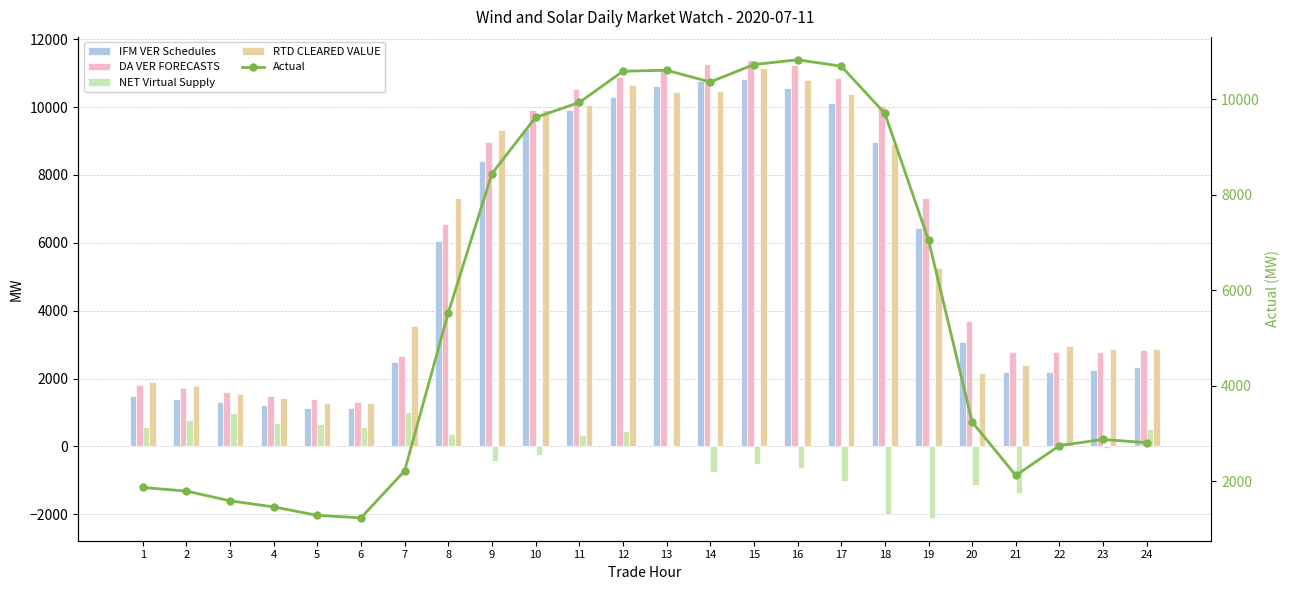

Reading right to left, extract all data points from this chart.

IFM VER Schedules: 24=2332.6	23=2260.1	22=2193.2	21=2184.4	20=3065.4	19=6448.6	18=8967.1	17=10120.3	16=10569.9	15=10838.1	14=10758.5	13=10630.3	12=10305.4	11=9905.3	10=9347.6	9=8414.0	8=6040.6	7=2482.2	6=1121.0	5=1135.1	4=1210.9	3=1297.4	2=1388.3	1=1474.5
DA VER FORECASTS: 24=2850.4	23=2789.8	22=2785.0	21=2777.6	20=3704.2	19=7324.3	18=10021.7	17=10845.3	16=11232.9	15=11391.6	14=11265.4	13=11090.1	12=10884.8	11=10522.2	10=9910.4	9=8970.8	8=6542.4	7=2677.6	6=1308.5	5=1402.2	4=1492.3	3=1598.4	2=1710.4	1=1806.3
NET Virtual Supply: 24=507.9	23=-40.4	22=132.1	21=-1384.2	20=-1150.4	19=-2102.9	18=-1990.6	17=-1022.0	16=-631.8	15=-518.2	14=-766.8	13=-13.2	12=442.0	11=326.2	10=-240.1	9=-416.1	8=381.0	7=1013.6	6=573.1	5=669.1	4=694.3	3=993.2	2=785.2	1=587.0
RTD CLEARED VALUE: 24=2883.2	23=2882.2	22=2946.0	21=2401.6	20=2166.5	19=5265.5	18=8900.9	17=10382.6	16=10791.9	15=11159.3	14=10464.4	13=10439.9	12=10642.5	11=10052.7	10=9924.1	9=9327.1	8=7317.1	7=3548.9	6=1286.5	5=1279.5	4=1417.9	3=1536.6	2=1774.9	1=1910.2
Actual: 24=2810.8	23=2878.2	22=2750.8	21=2125.2	20=3243.4	19=7051.8	18=9701.2	17=10688.4	16=10821.7	15=10722.1	14=10356.6	13=10603.4	12=10581.7	11=9928.4	10=9616.6	9=8440.1	8=5528.5	7=2219.7	6=1238.8	5=1290.3	4=1466.9	3=1594.7	2=1798.1	1=1873.8